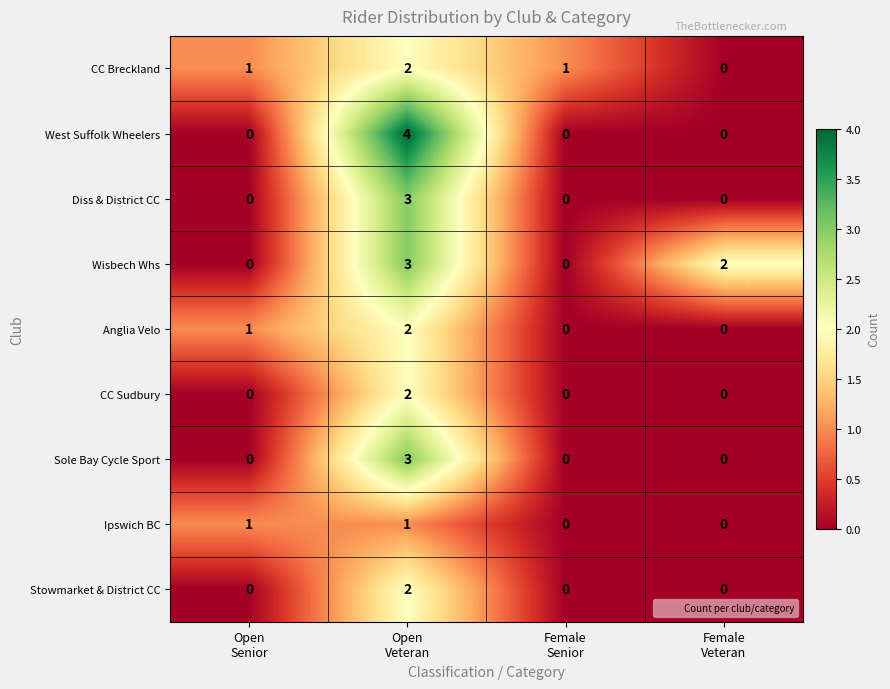

Count the Diss & District CC values in the range 0 to 3.

4